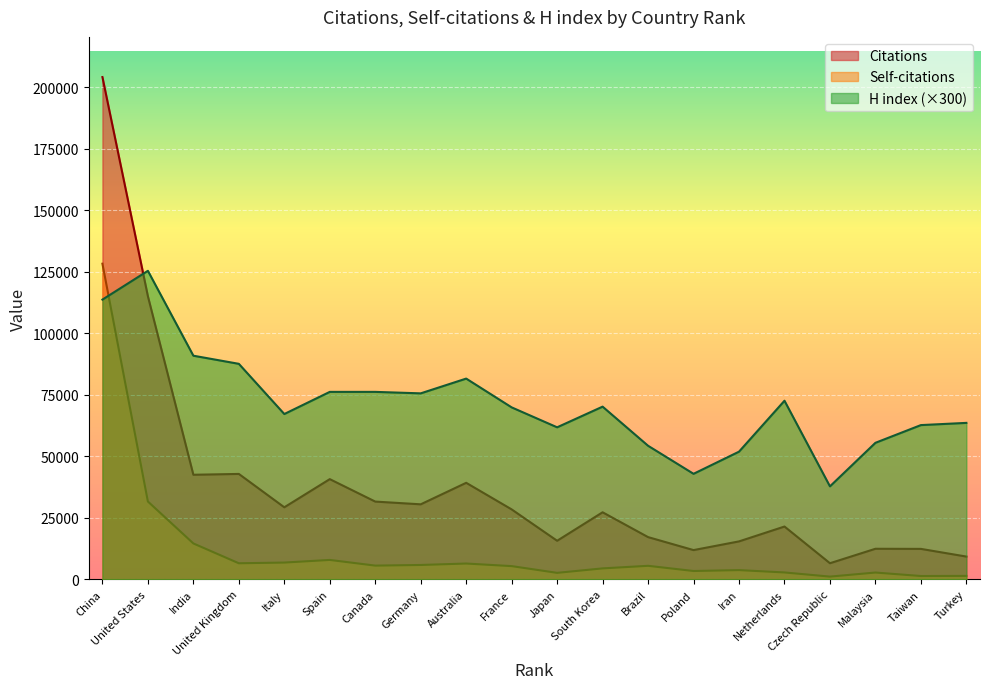

What is the value of the H index point at the 11th from the left?

61800